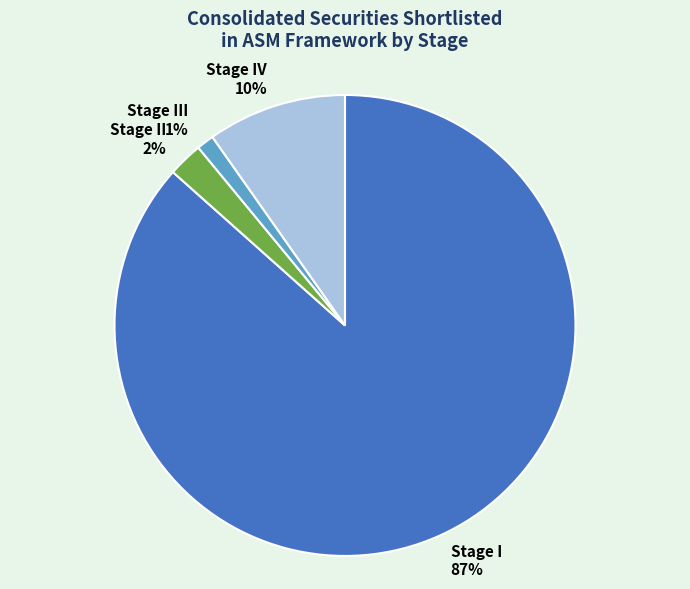

How many segments does this pie chart have?

4